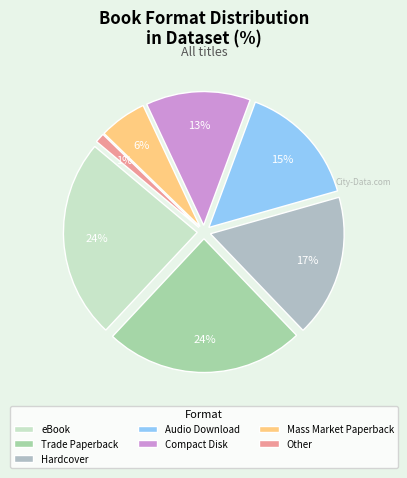

How many slices are in this pie chart?

7